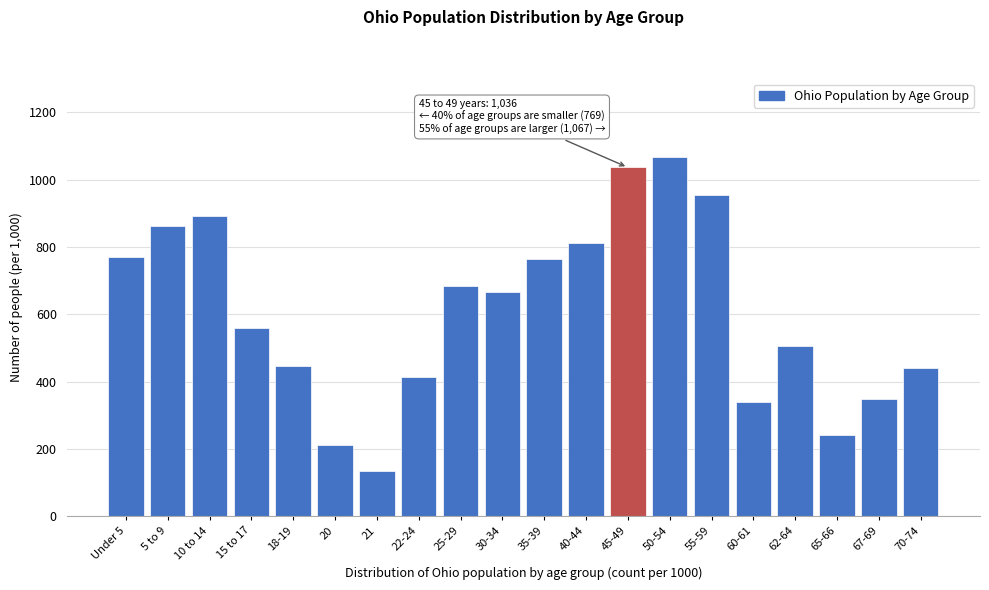

What value does the data have at 22-24, to the nearest 50?

400